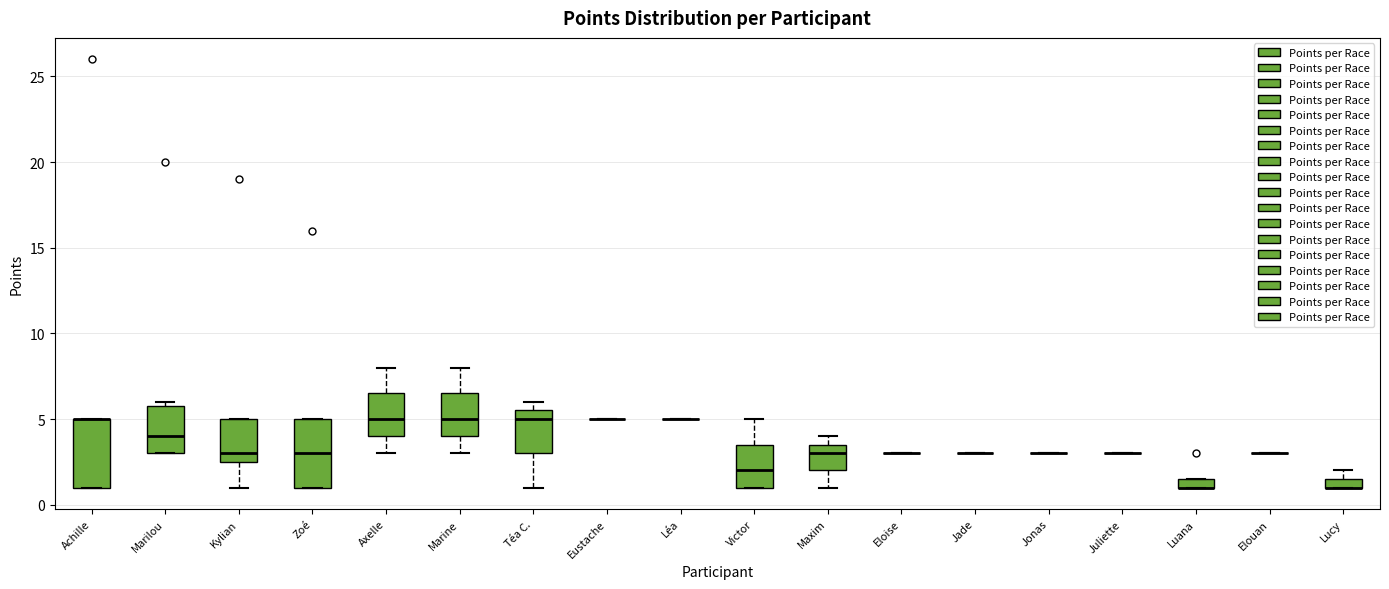

Where does the median line of the box for Victor sit on the y-axis? The values are not printed on the chart, so give them approximately, as read against the axis.

2.0